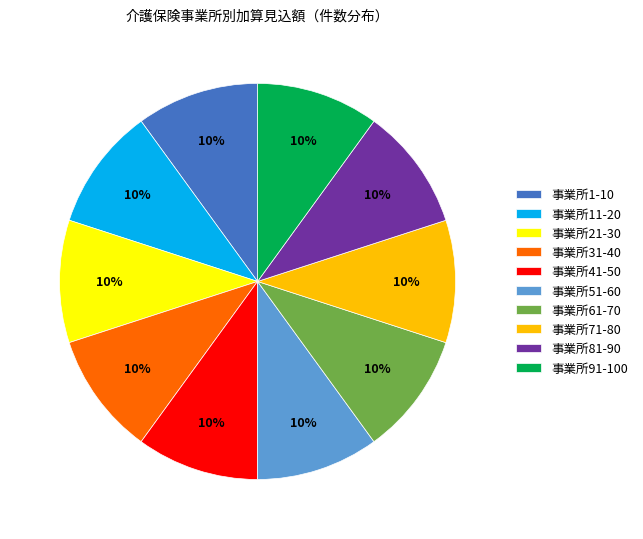

How many segments does this pie chart have?

10